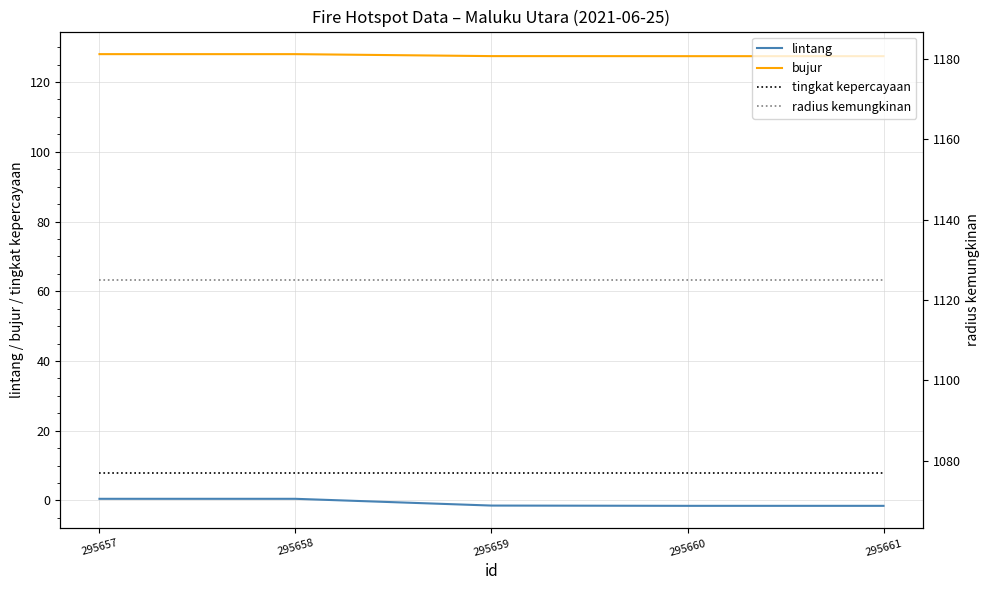

What is the sum of all lintang values?

-3.5